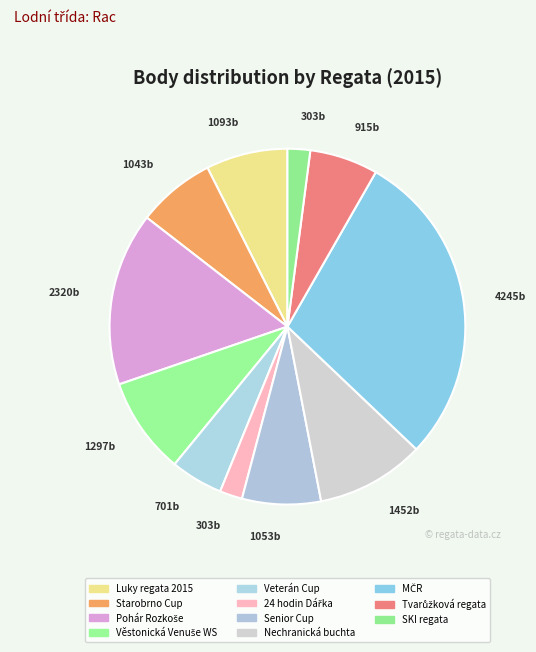

What is the largest slice in the pie chart?

MČR